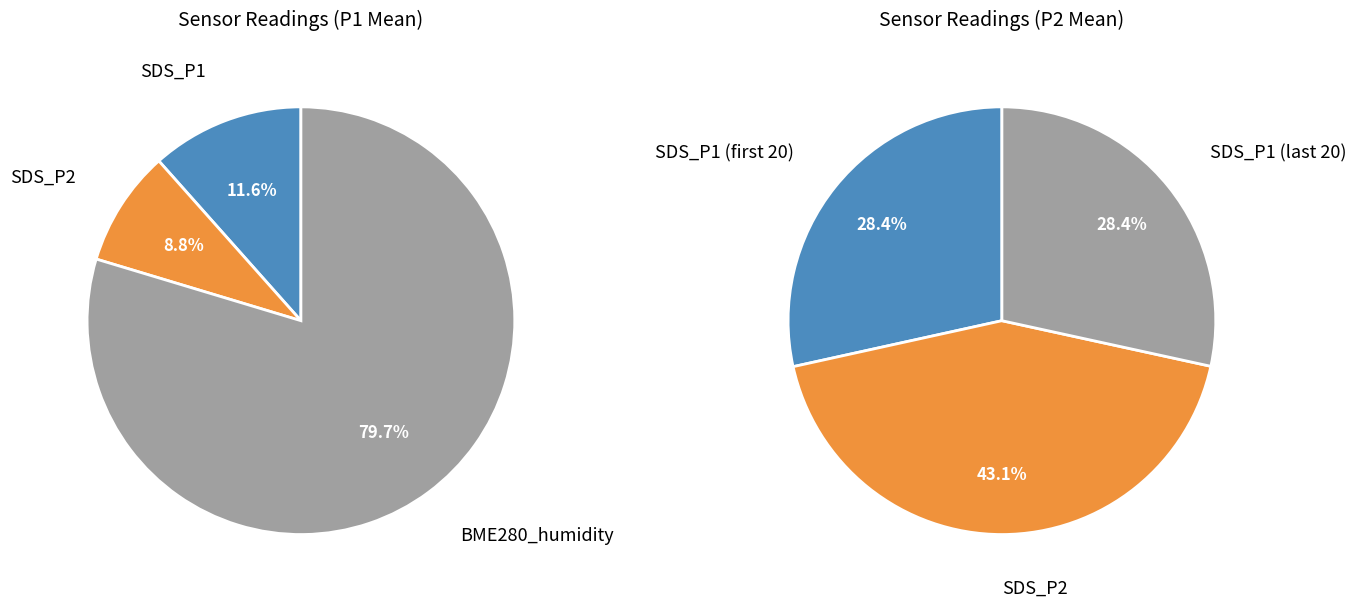

Does 9 account for over 50% of the chart?

No